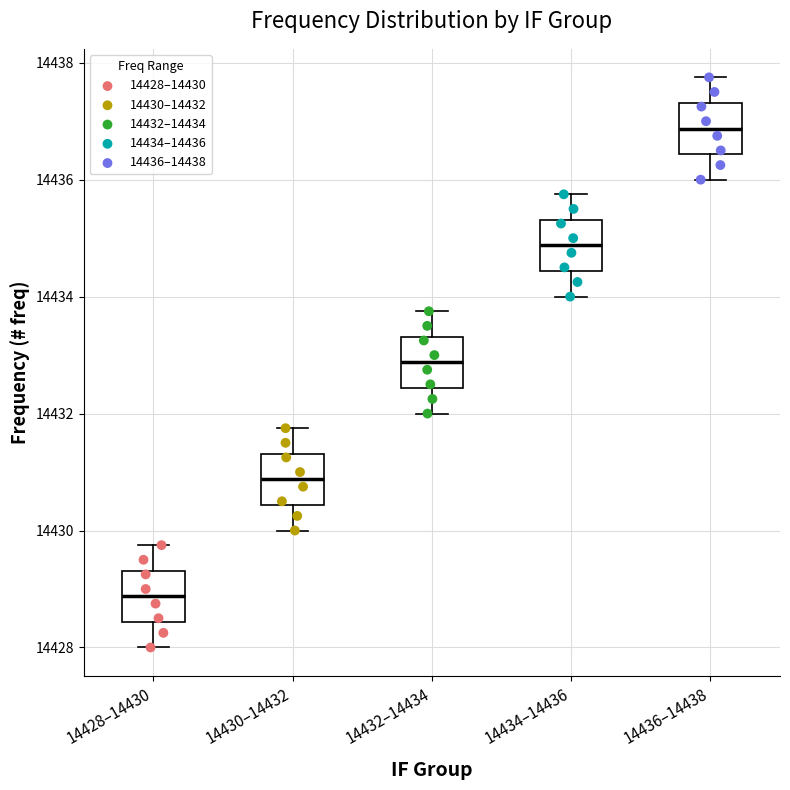

Reading left to right, read every box against the y-axis: the position of its median line, the range the box covers, and the ends of its whiskers. The values are not printed on the chart, so give them approximately, as read against the axis.

14428–14430: median 14428.8, box 14428.4 to 14429.4, whiskers 14428.0 to 14429.8
14430–14432: median 14430.8, box 14430.4 to 14431.4, whiskers 14430.0 to 14431.8
14432–14434: median 14432.8, box 14432.4 to 14433.4, whiskers 14432.0 to 14433.8
14434–14436: median 14434.8, box 14434.4 to 14435.4, whiskers 14434.0 to 14435.8
14436–14438: median 14436.8, box 14436.4 to 14437.4, whiskers 14436.0 to 14437.8